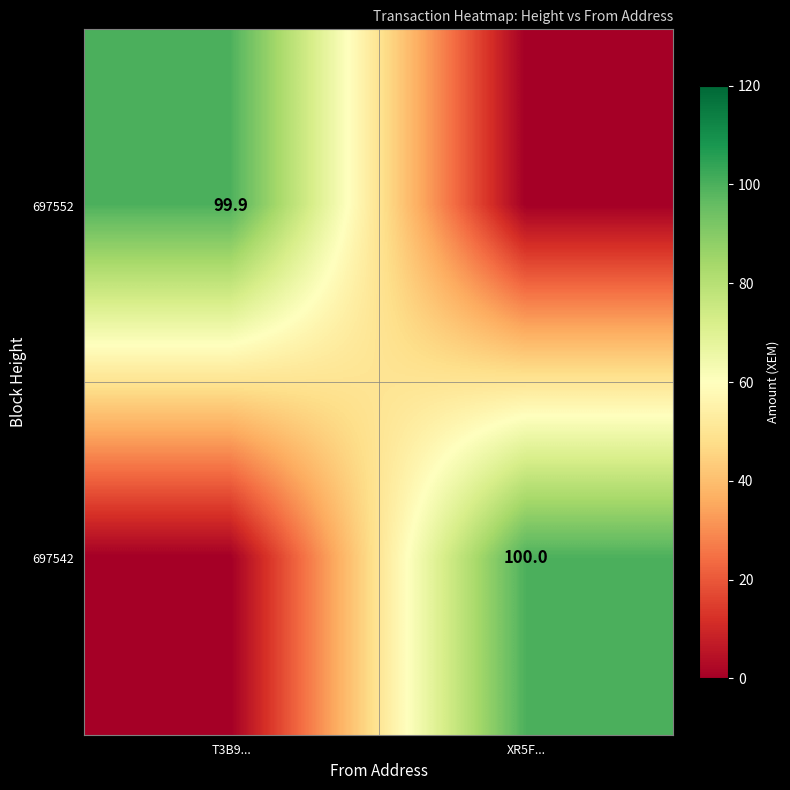

At which category does the chart reach its peak across all series?

XR5F...